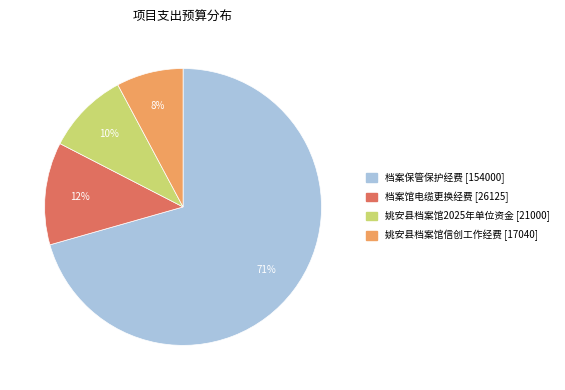

To the nearest percent, what percentage of the pie is 姚安县档案馆2025年单位资金 [21000]?

10%